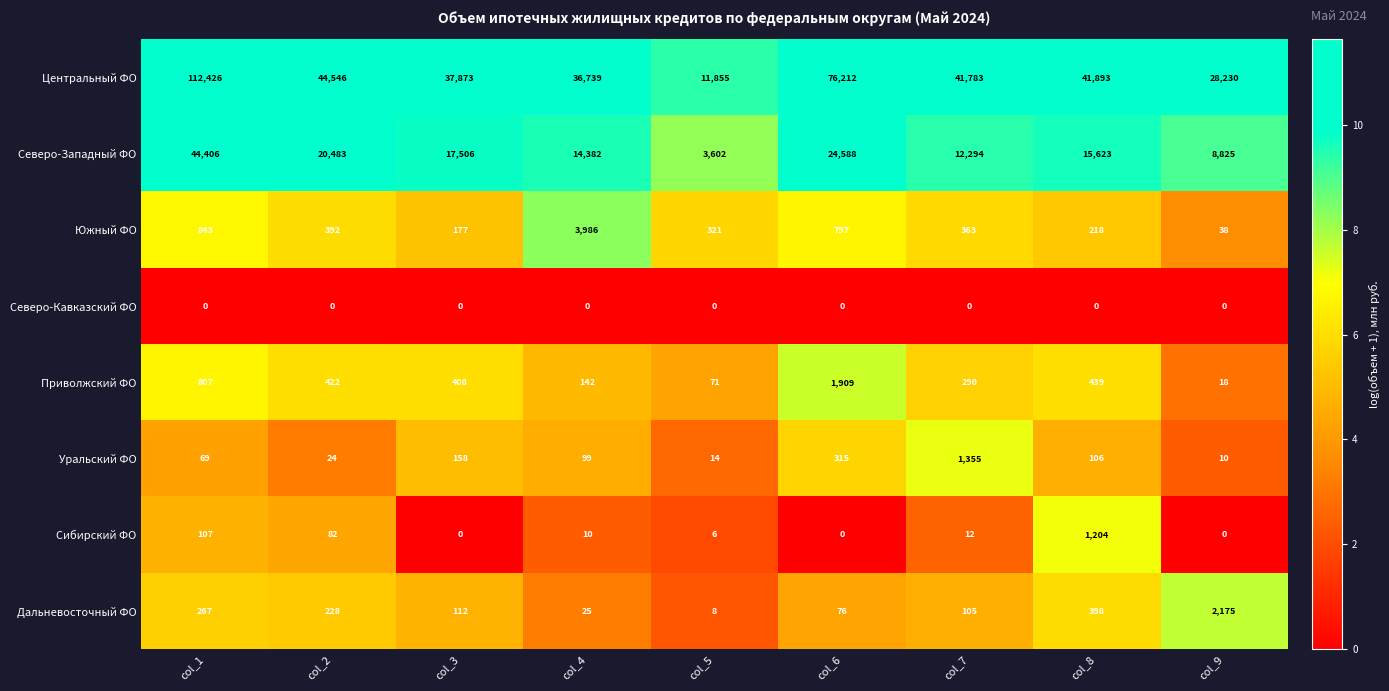

Is the value of Центральный ФО at col_7 greater than the value of Дальневосточный ФО at col_8?

Yes